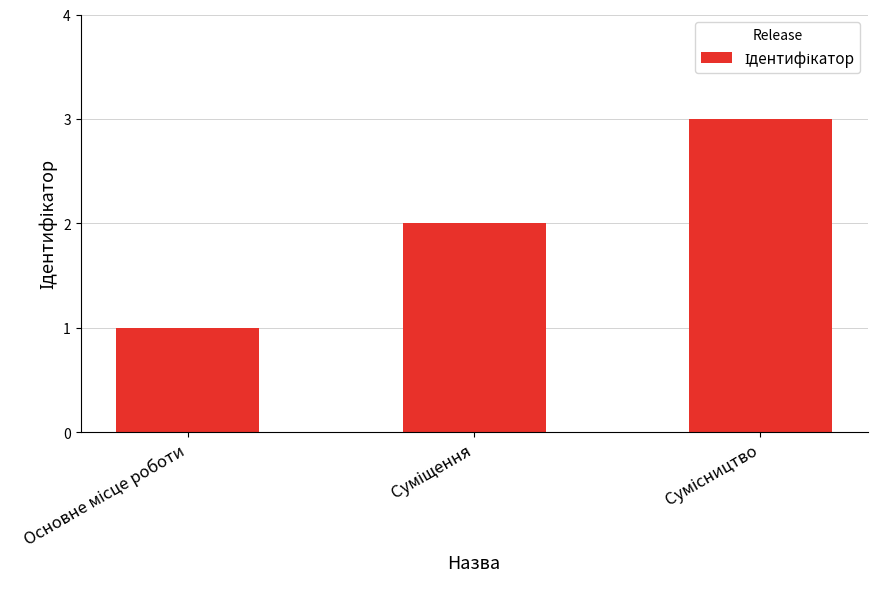

What is the greatest value displayed?

3